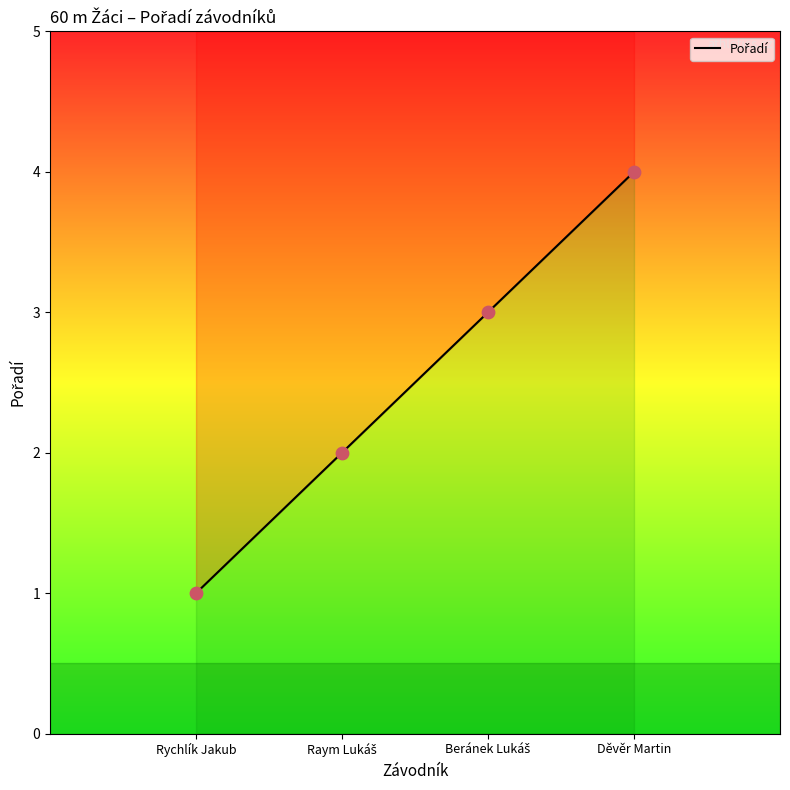

What is the change in value from Rychlík Jakub to Děvěr Martin?

+3